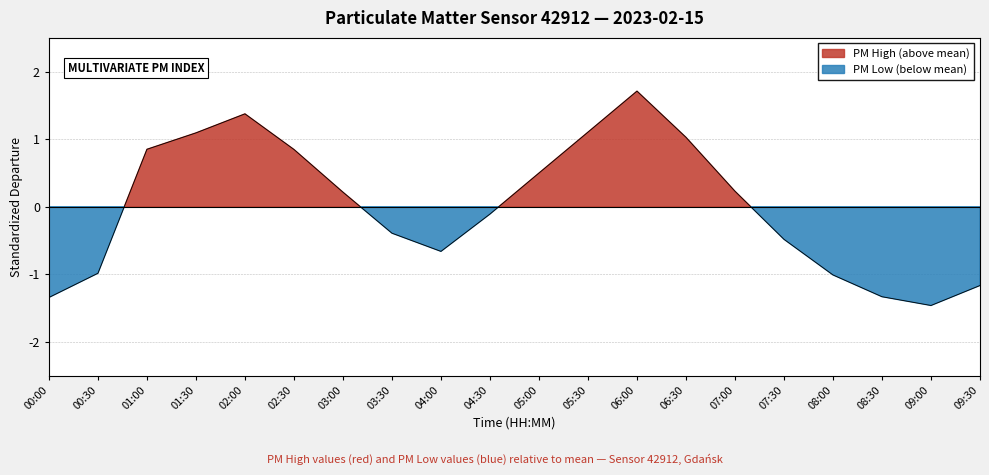

Reading left to right, extract all data points from this chart.

-1.3	-1.0	0.8	1.1	1.4	0.8	0.2	-0.4	-0.7	-0.1	0.5	1.1	1.7	1.0	0.2	-0.5	-1.0	-1.3	-1.5	-1.2